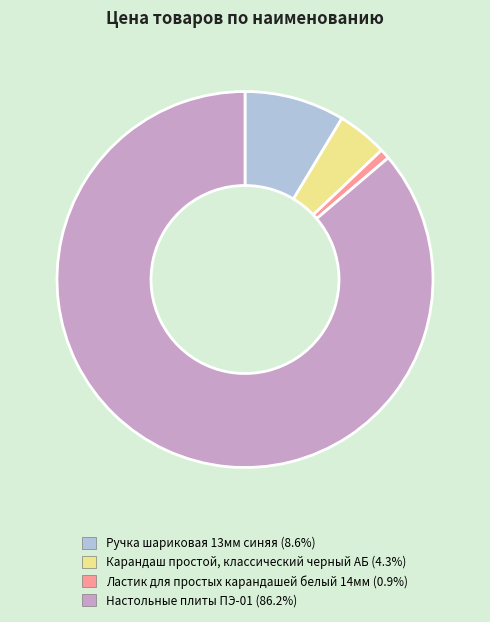

Does Ластик для простых карандашей белый 14мм represent more than half of the total?

No